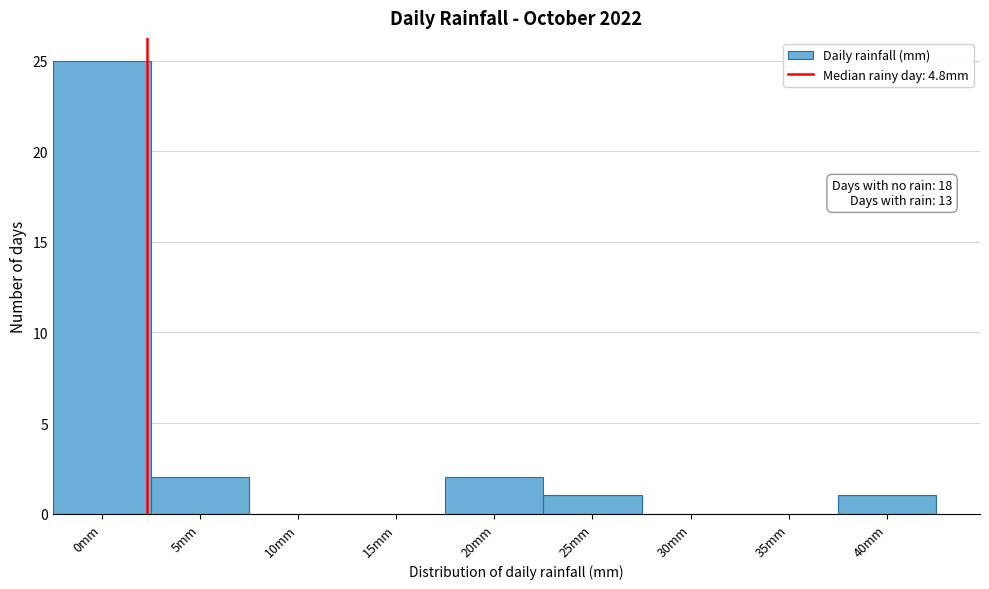

Reading left to right, transcribe all the data shown in this chart.

0mm=25	5mm=2	10mm=0	15mm=0	20mm=2	25mm=1	30mm=0	35mm=0	40mm=1